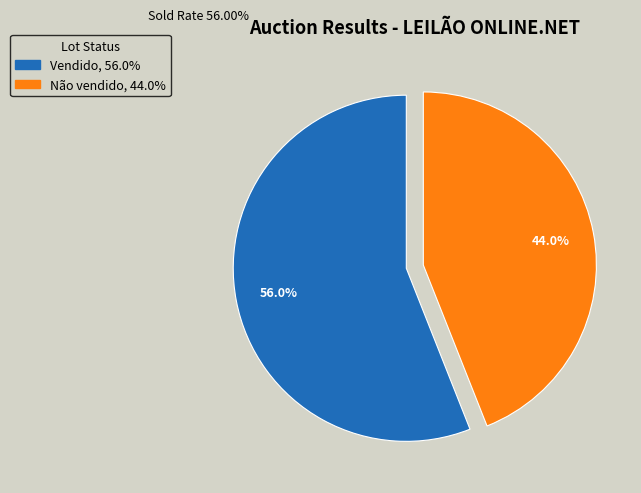

Which has a higher value, Vendido or Não vendido?

Vendido